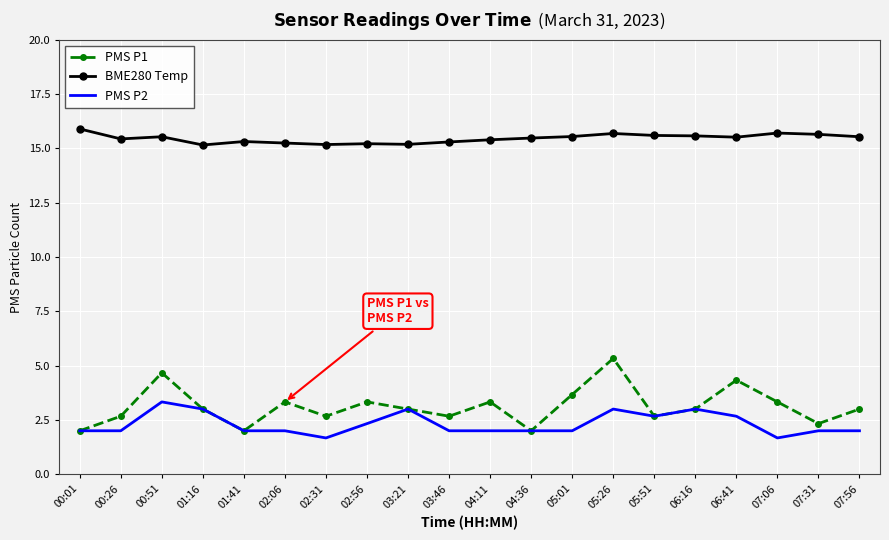

What position from the left is 01:41?

5